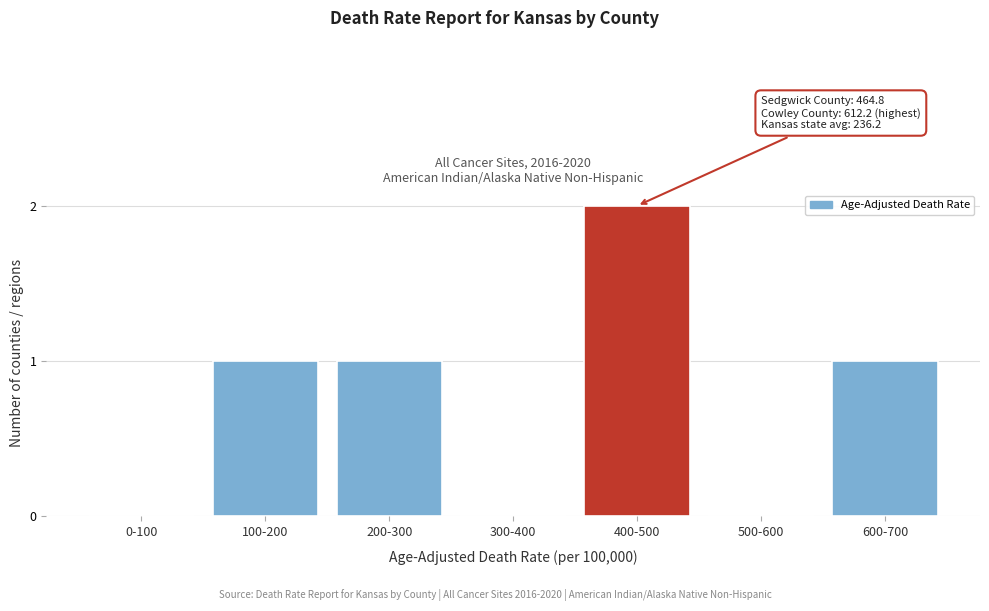

Reading right to left, extract all data points from this chart.

600-700=1	500-600=0	400-500=2	300-400=0	200-300=1	100-200=1	0-100=0